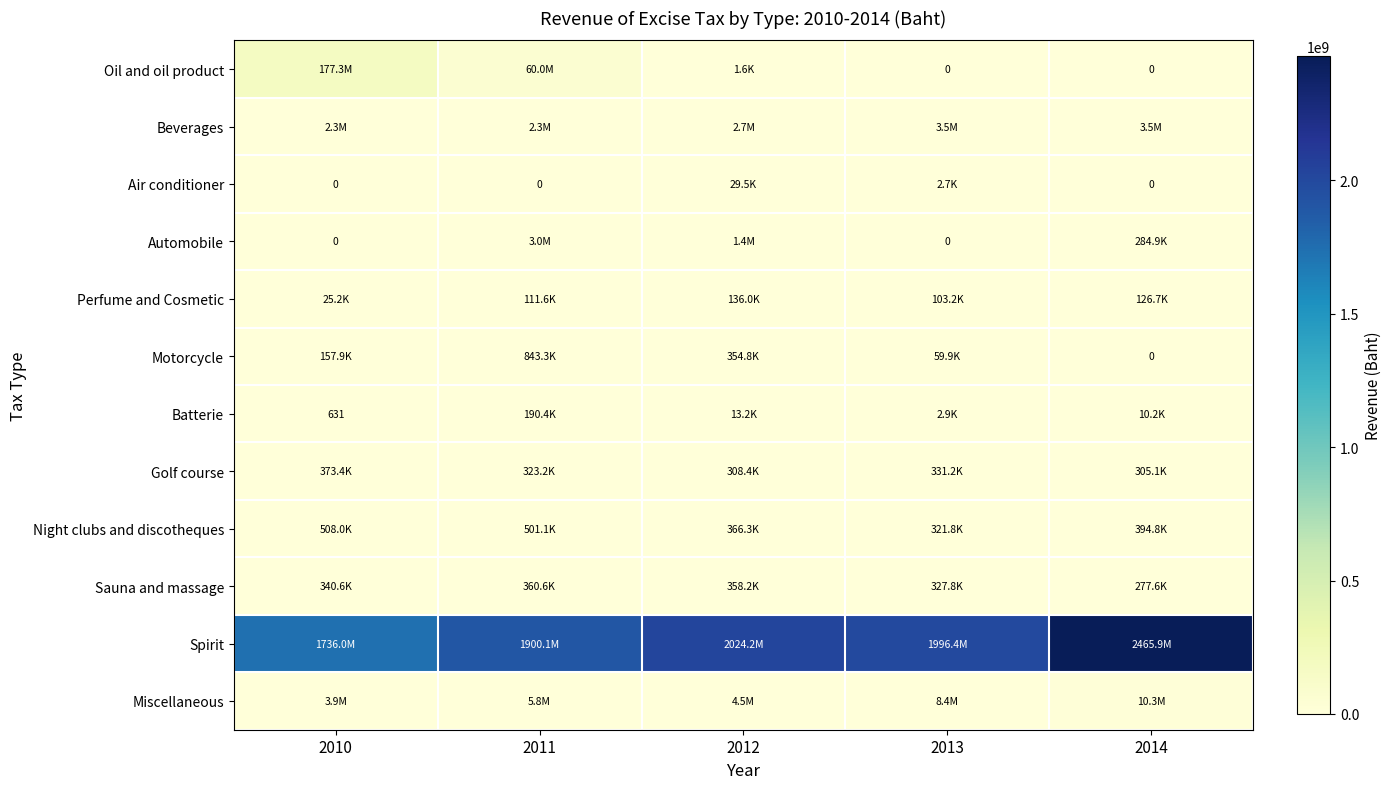

At how many categories does at least one series exceed 843644252?

5